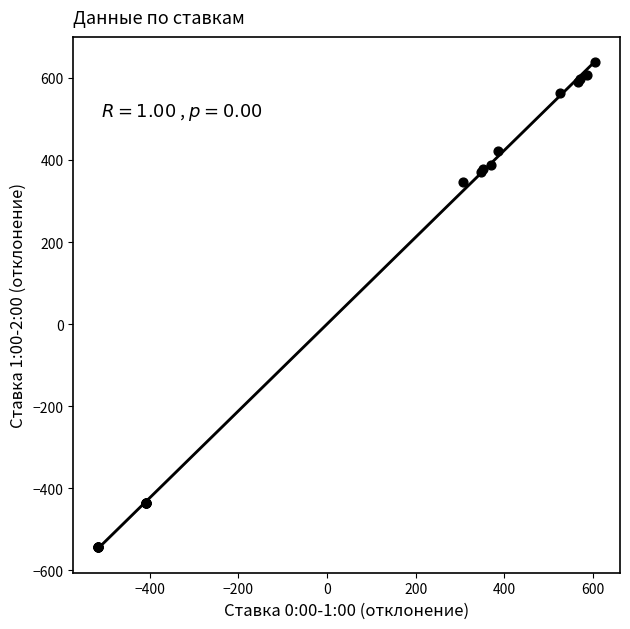

What Y value in the scatter plot is closest to 47?

345.6